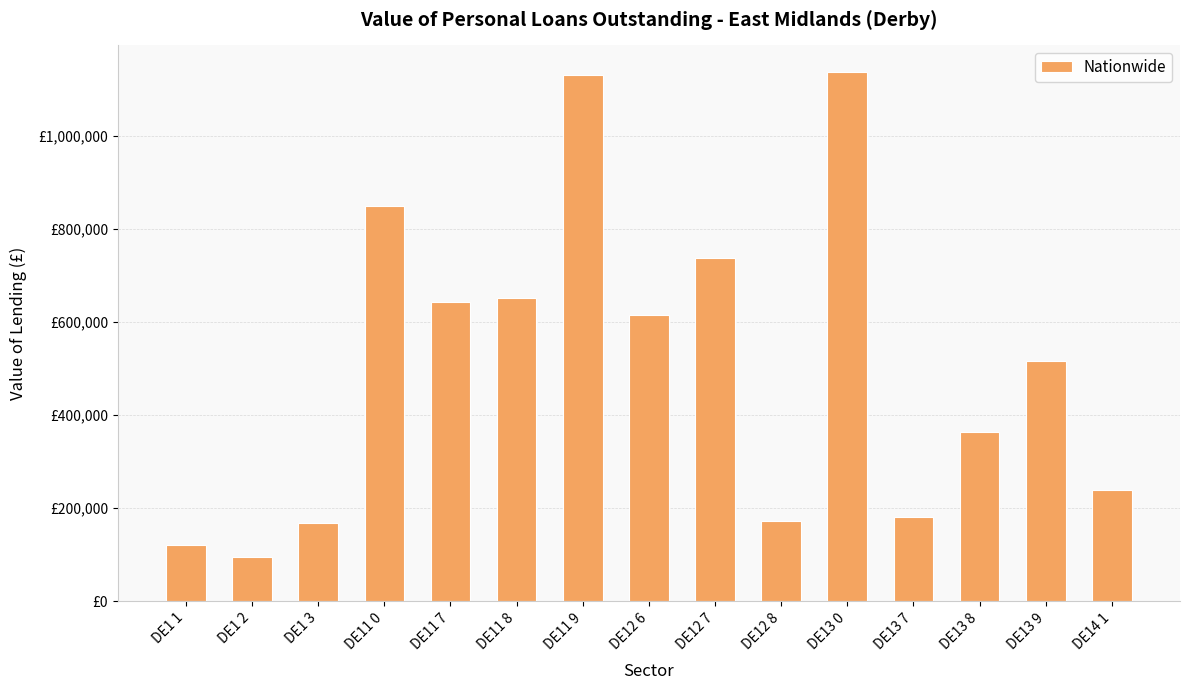

Does the chart contain any negative values?

No